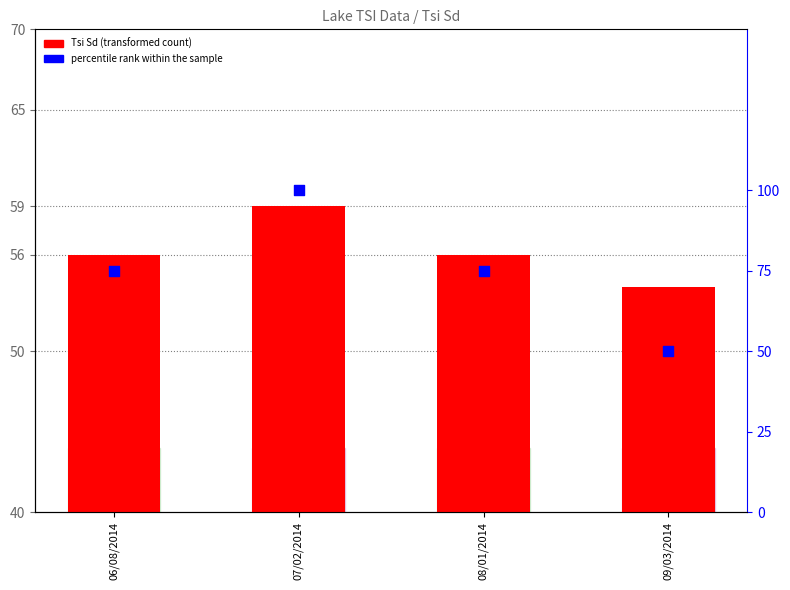

Which series has the widest spread of Y values?

percentile rank within the sample